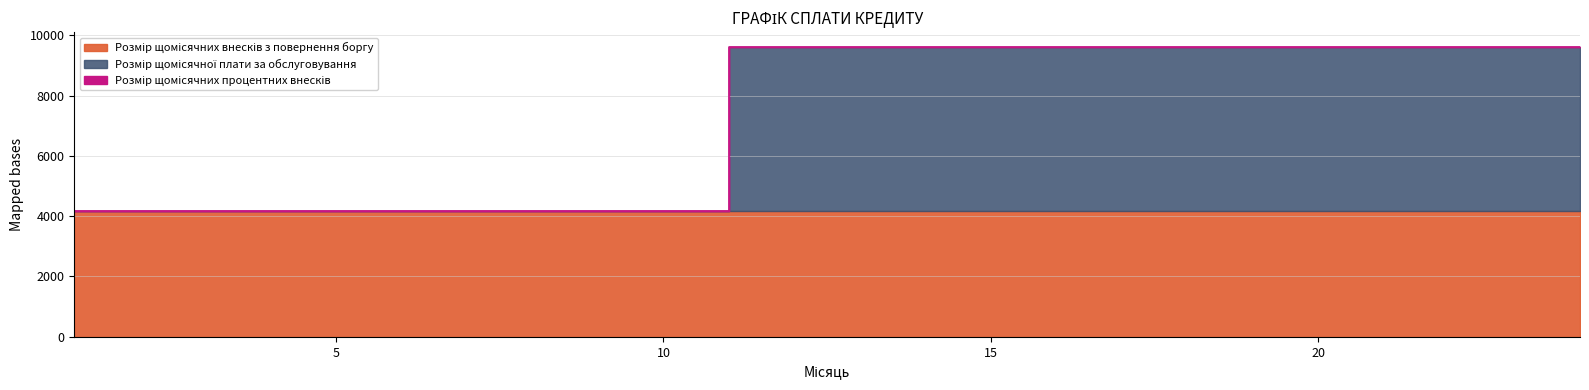

How many categories are shown in the chart?

24